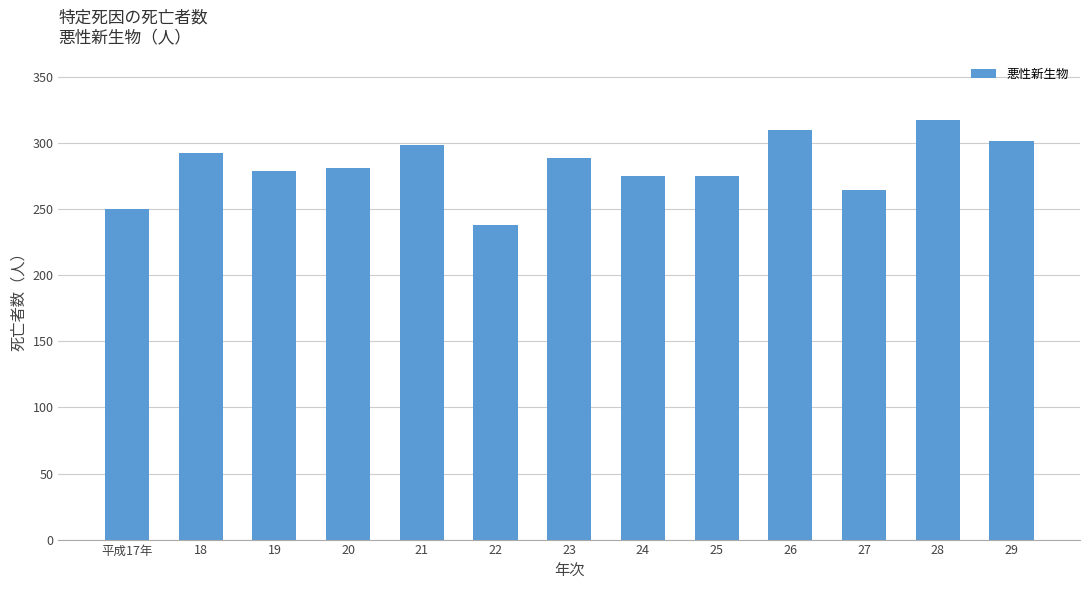

Is it true that the value at 平成17年 is 250?

True